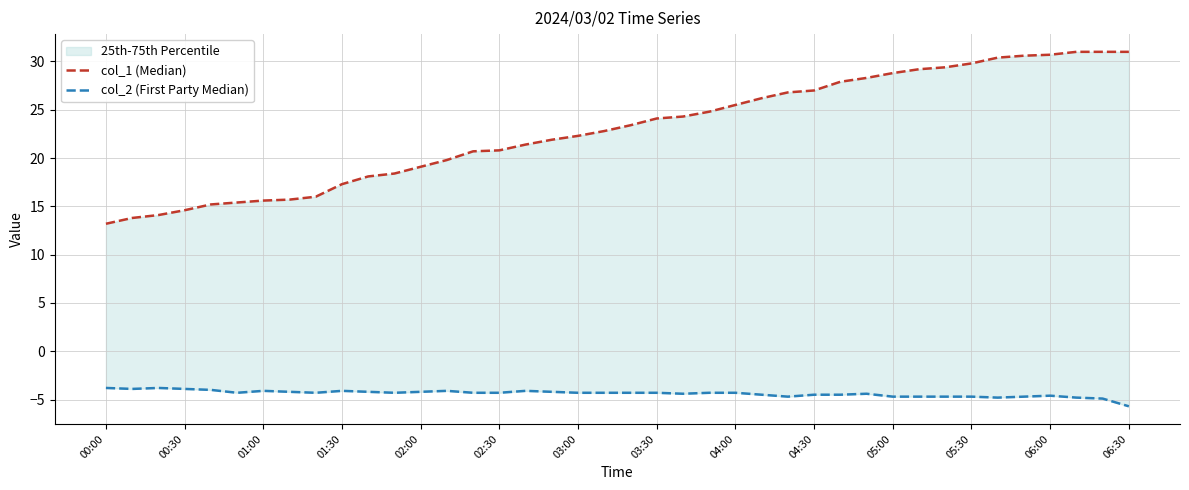

Is it true that col_1 (Median) equals 12.8 at 03:30?

False